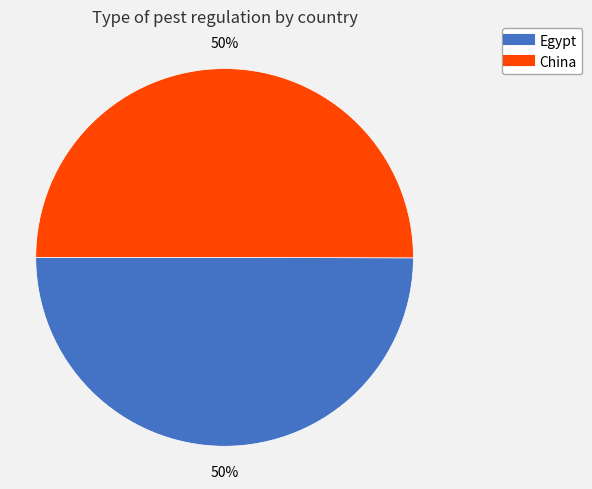

To the nearest percent, what percentage of the pie is China?

50%